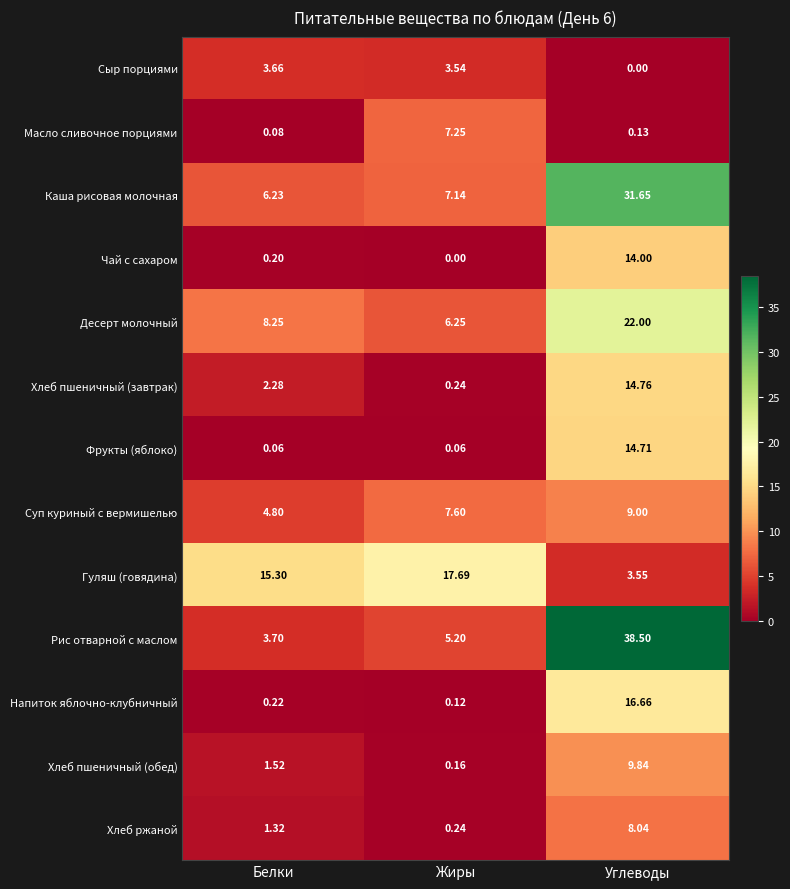

At Углеводы, list the series in order from smallest to largest.

Сыр порциями, Масло сливочное порциями, Гуляш (говядина), Хлеб ржаной, Суп куриный с вермишелью, Хлеб пшеничный (обед), Чай с сахаром, Фрукты (яблоко), Хлеб пшеничный (завтрак), Напиток яблочно-клубничный, Десерт молочный, Каша рисовая молочная, Рис отварной с маслом